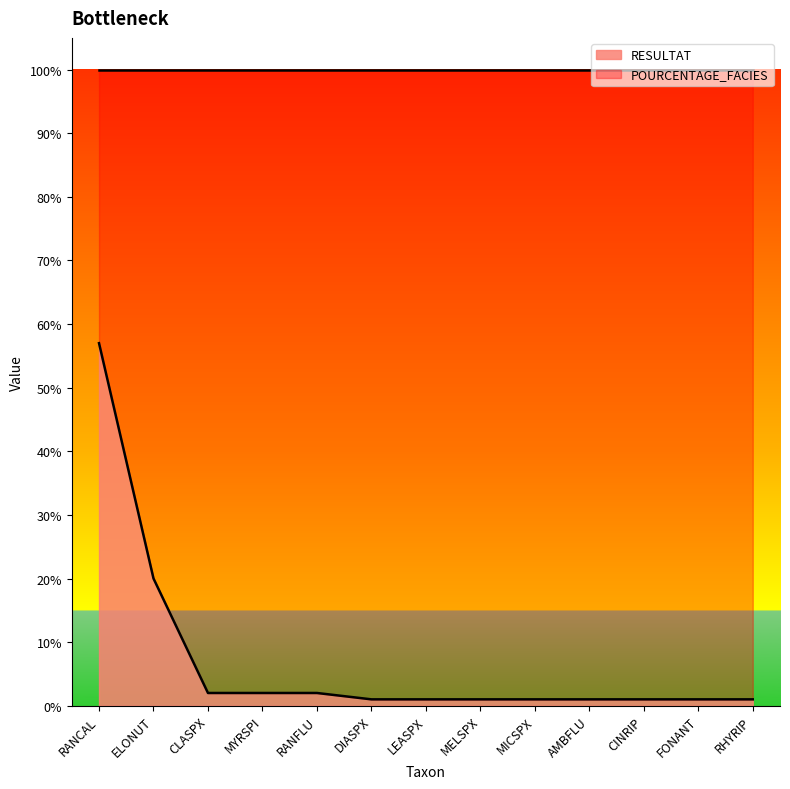

Which label corresponds to the largest value in the chart?

RANCAL